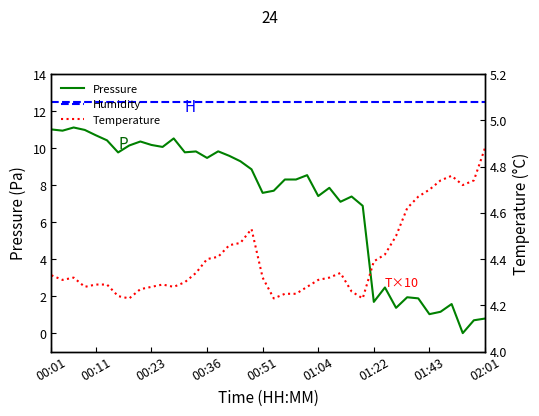

True or false: Pressure and Humidity (scaled) cross at least once.

False